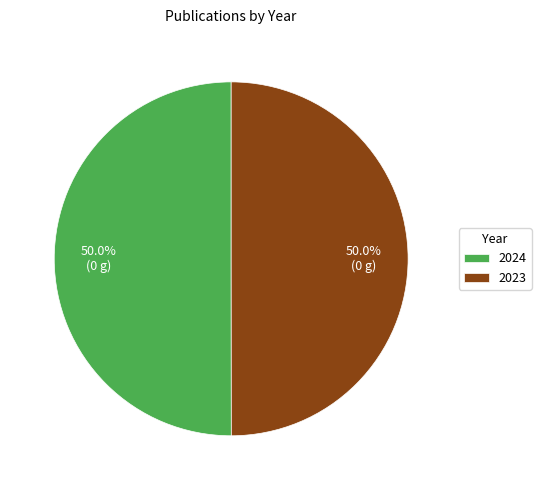

Combined, what portion of the pie is 2024 and 2023?

100.0%